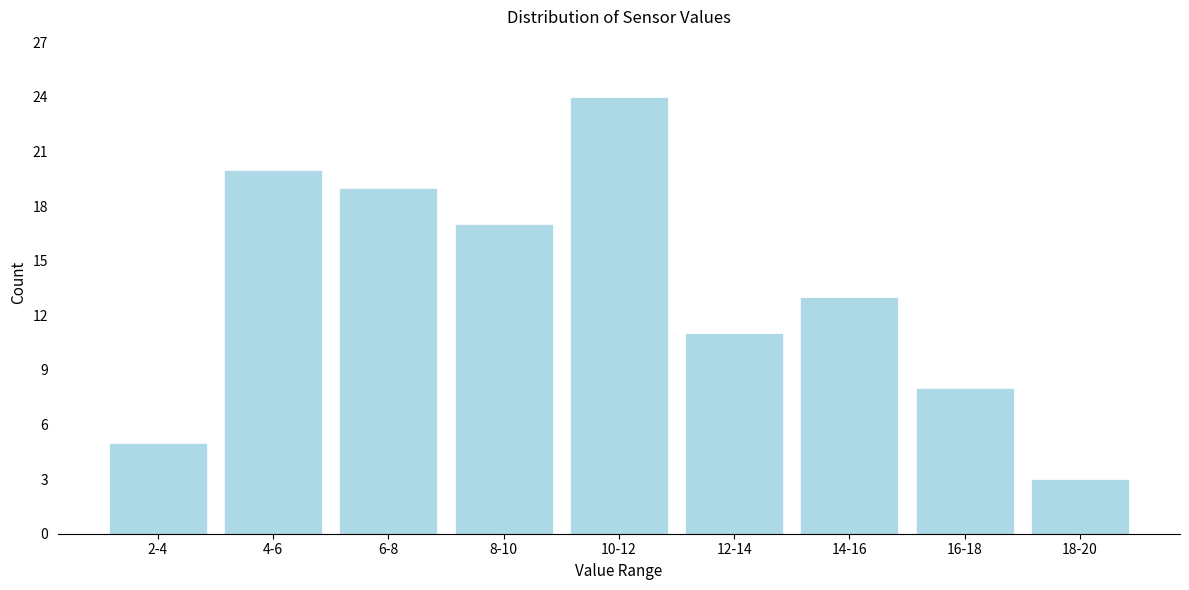

Reading right to left, transcribe all the data shown in this chart.

3	8	13	11	24	17	19	20	5